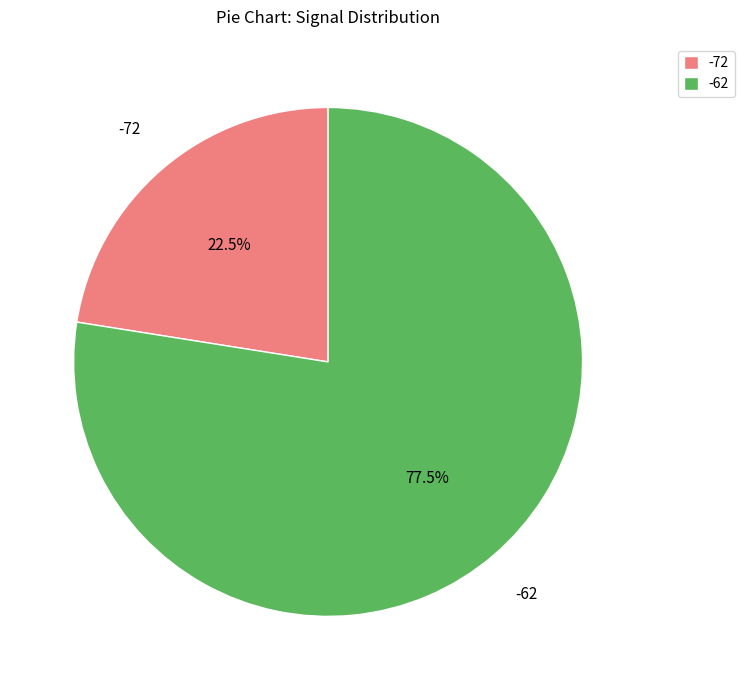

What is the largest slice in the pie chart?

-62